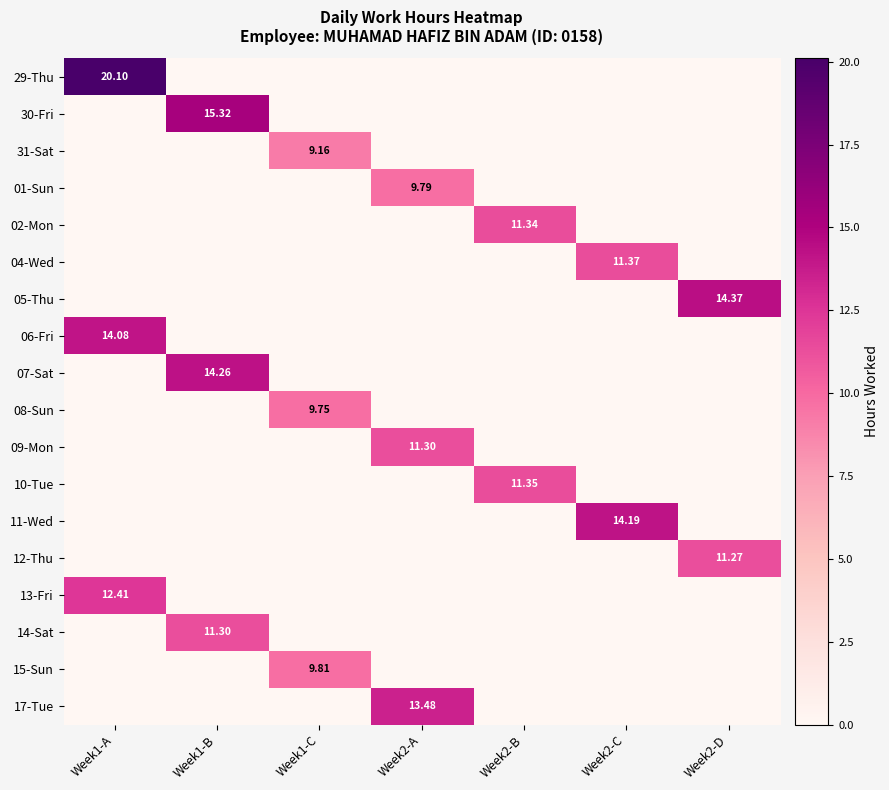

List the series in order of their peak value, lowest first.

31-Sat, 08-Sun, 01-Sun, 15-Sun, 12-Thu, 09-Mon, 14-Sat, 02-Mon, 10-Tue, 04-Wed, 13-Fri, 17-Tue, 06-Fri, 11-Wed, 07-Sat, 05-Thu, 30-Fri, 29-Thu